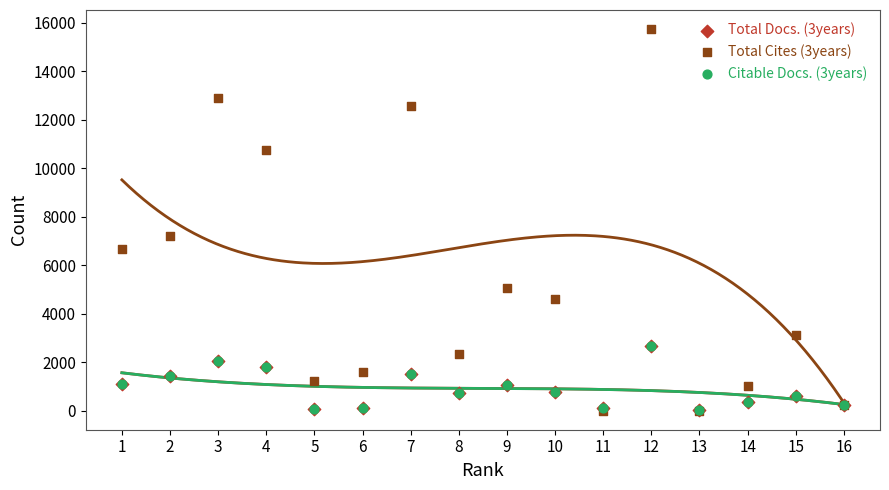

Which series contains the highest Y value?

Total Cites (3years)